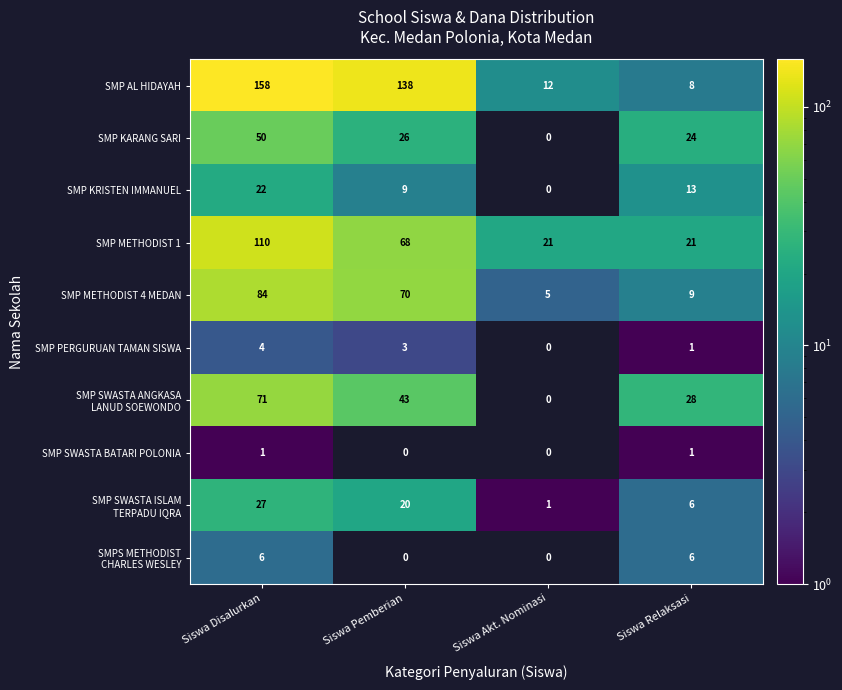

Which series changed the most between Siswa Disalurkan and Siswa Pemberian?

SMP METHODIST 1